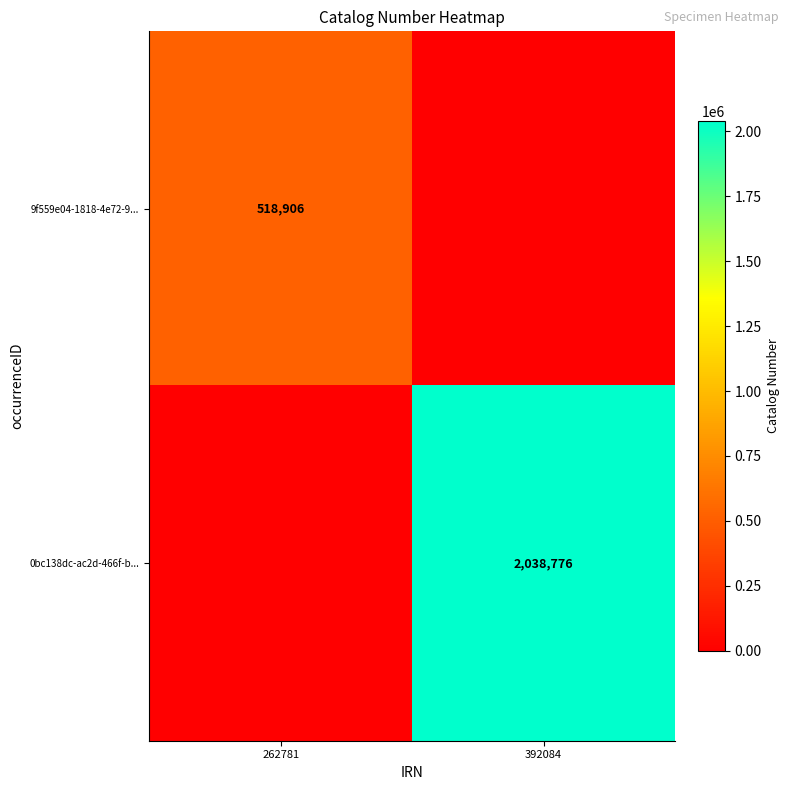

Is the value of 9f559e04-1818-4e72-9... at 262781 greater than the value of 0bc138dc-ac2d-466f-b... at 392084?

No